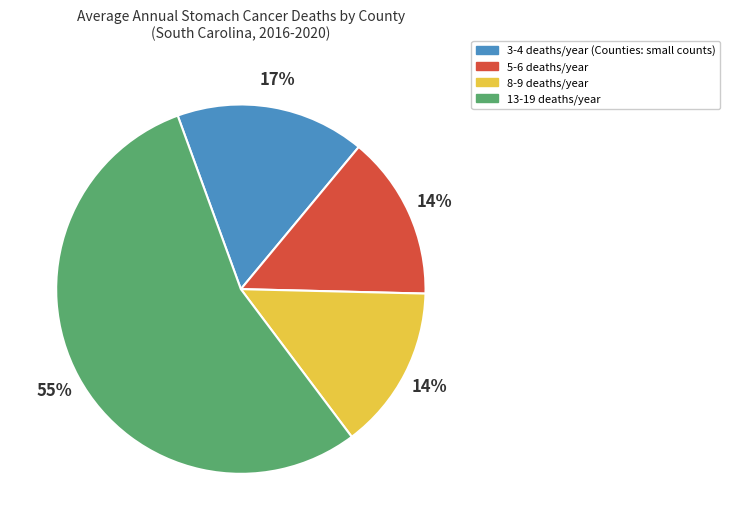

Is there any slice that represents more than half of the pie?

Yes